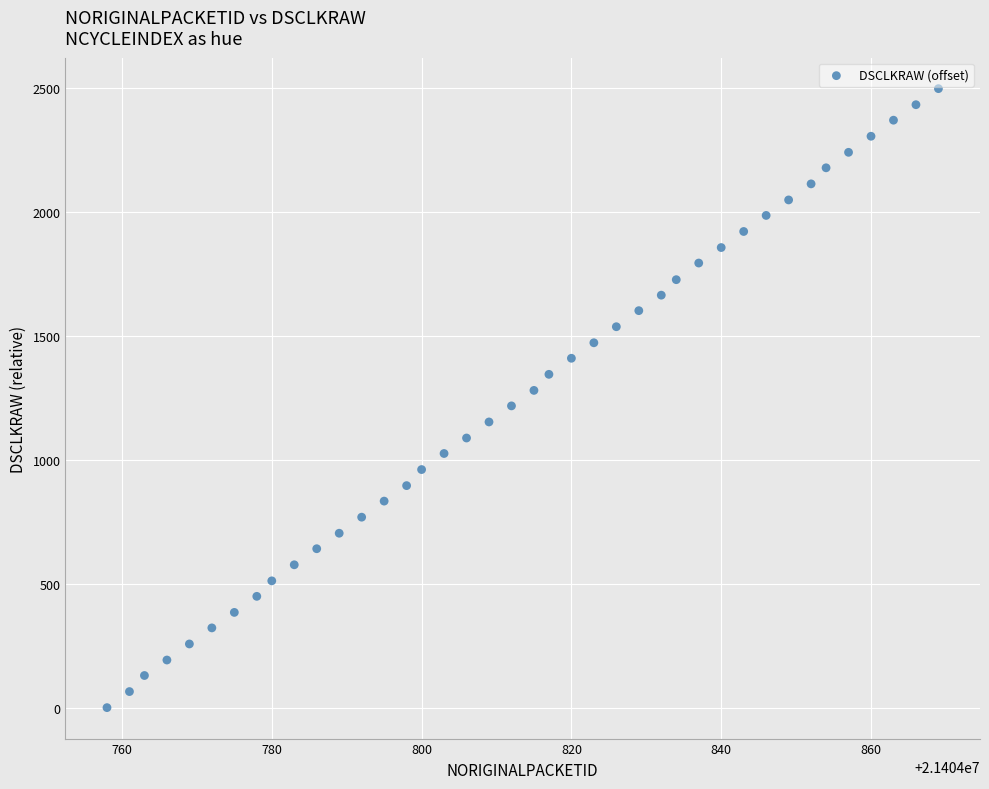

What is the range of Y values (max minus min)?

2496.9